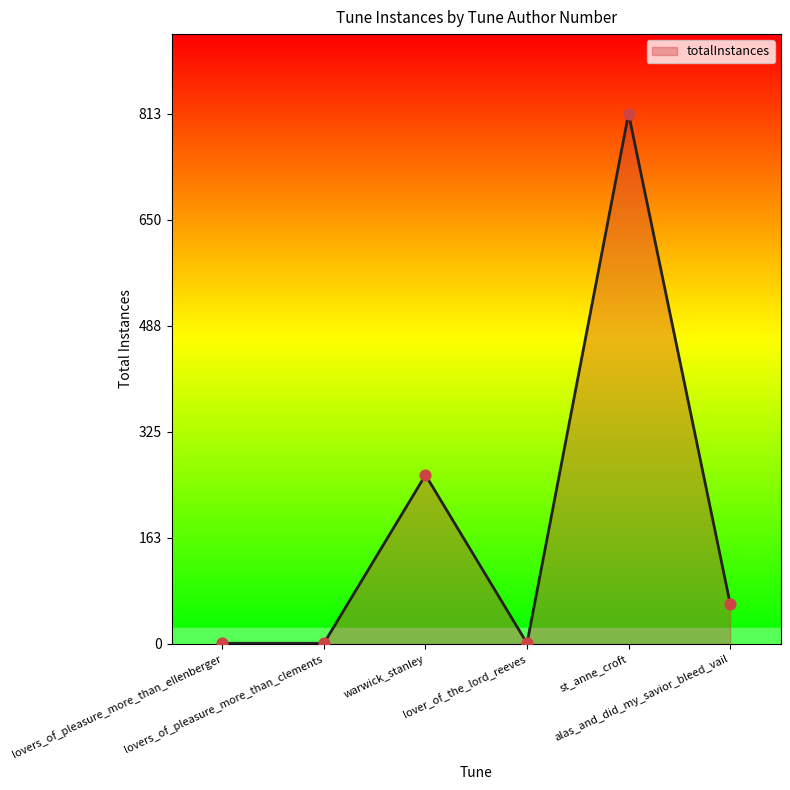

What is the change in value from lover_of_the_lord_reeves to st_anne_croft?

+812